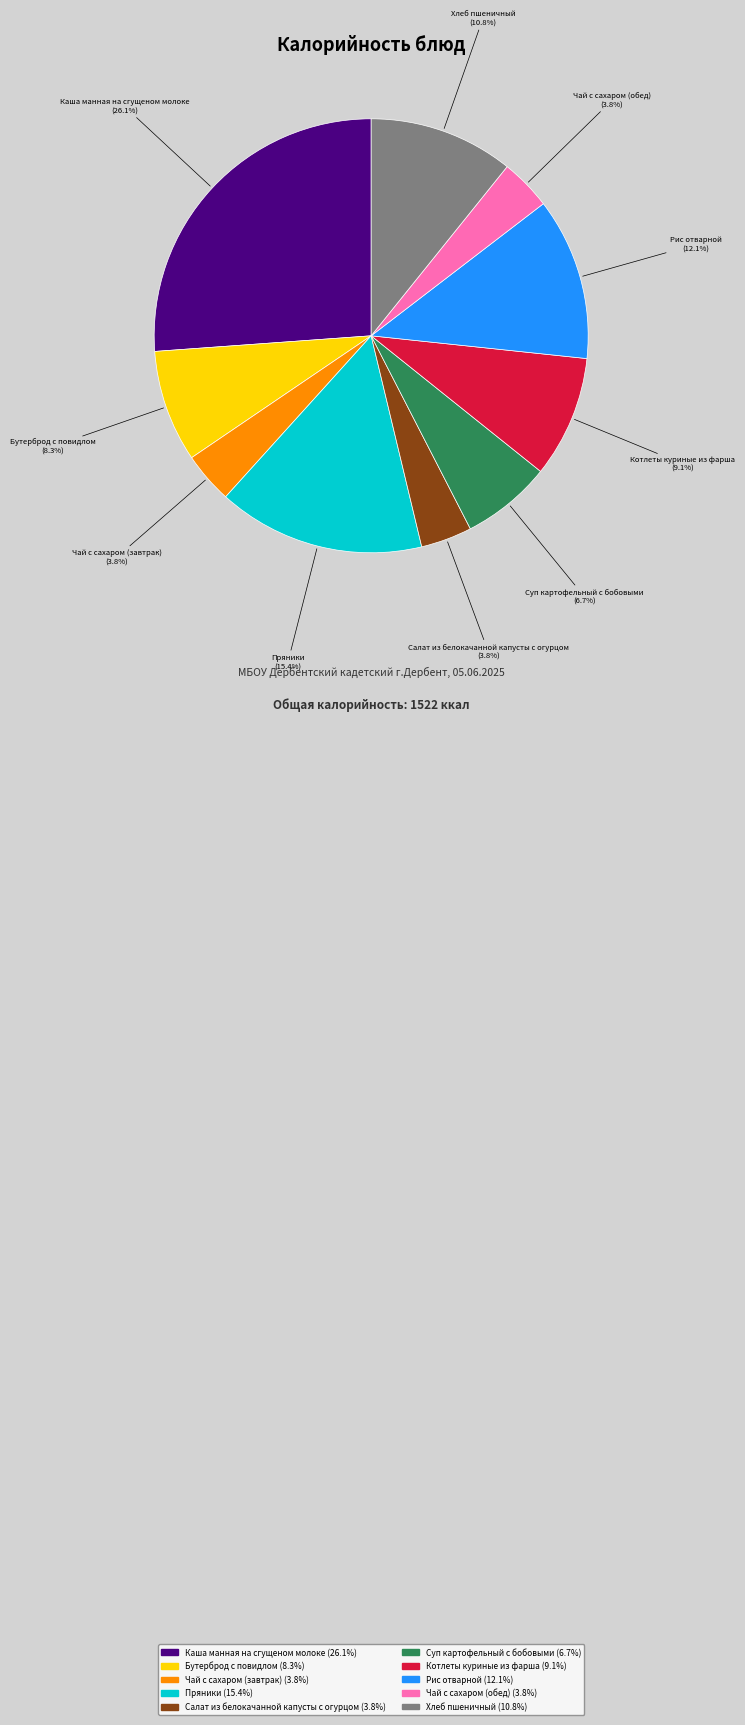

What is the ratio of the value at Суп картофельный с бобовыми to the value at Котлеты куриные из фарша?

0.7